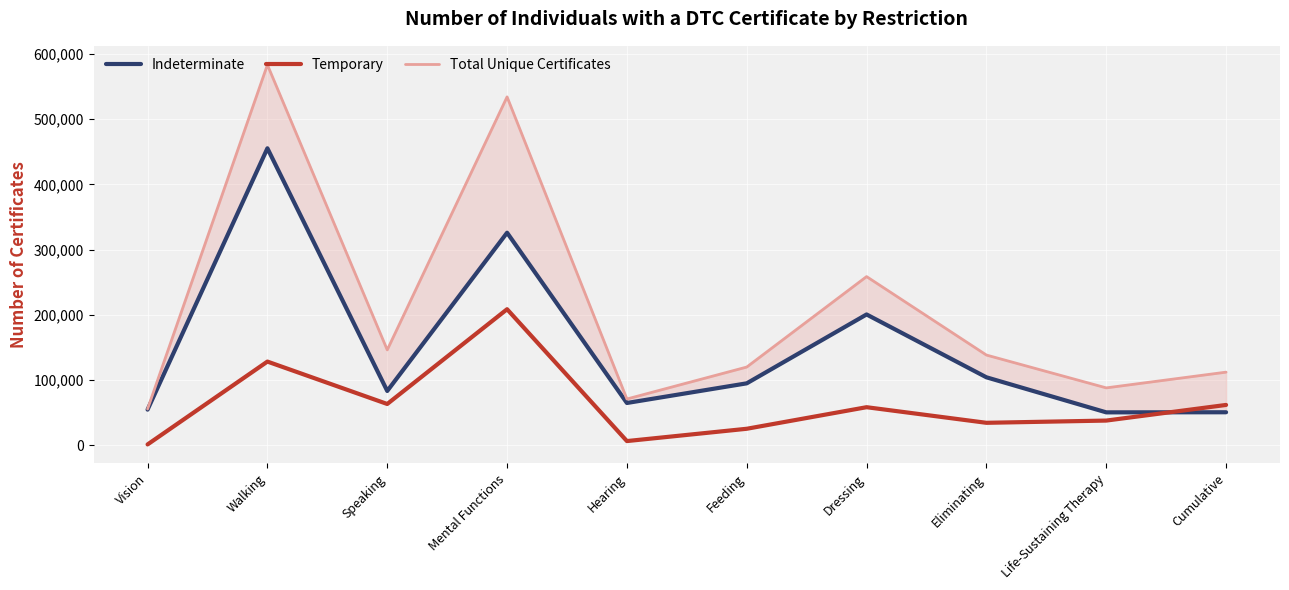

In Total Unique Certificates, how many points are lower than both neighbors (excluding endpoints)?

3